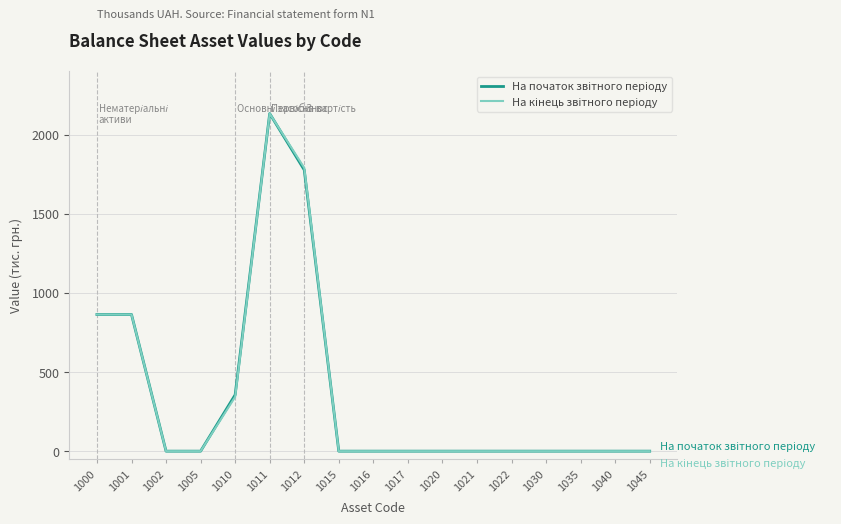

True or false: На кінець звітного періоду has more than 1 interior local peaks.

False